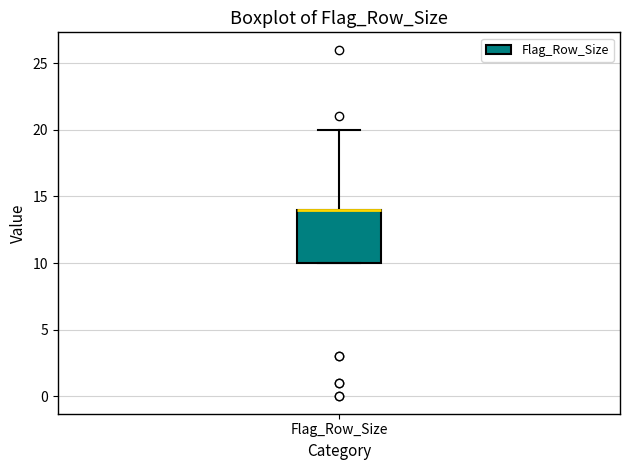

Read this box plot against the y-axis: the position of the median line, the range covered by the box, and the ends of both whiskers. The values are not printed on the chart, so give them approximately, as read against the axis.

median 14 (drawn on the box's upper edge), box 10 to 14, whiskers 10 to 20